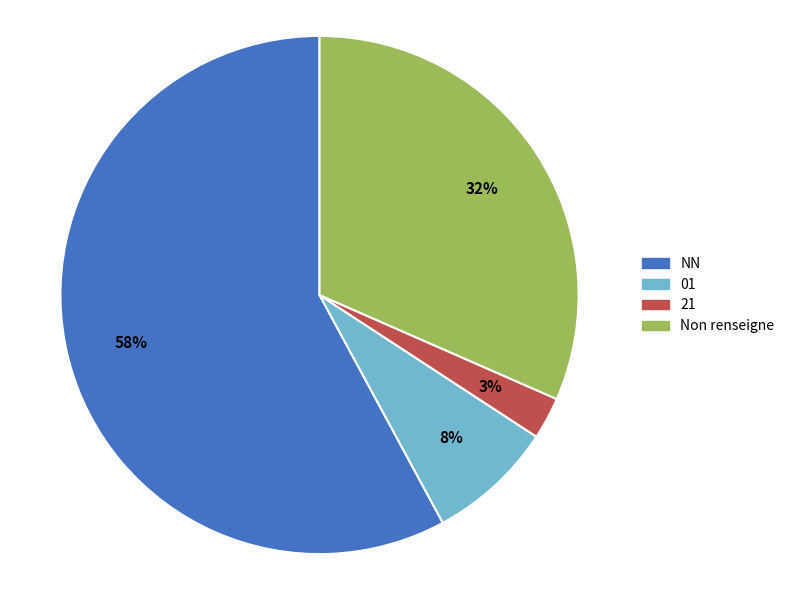

Is there a majority slice in this chart?

Yes